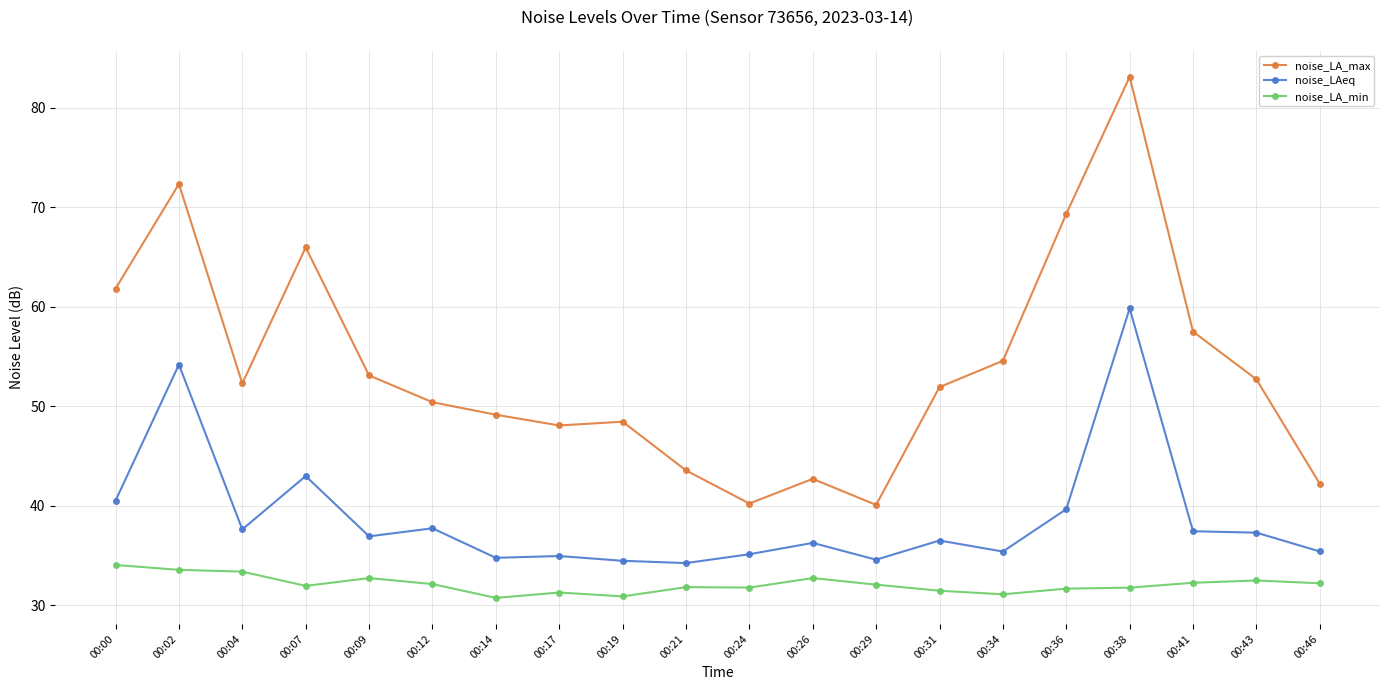

Which series has the widest spread of values?

noise_LA_max